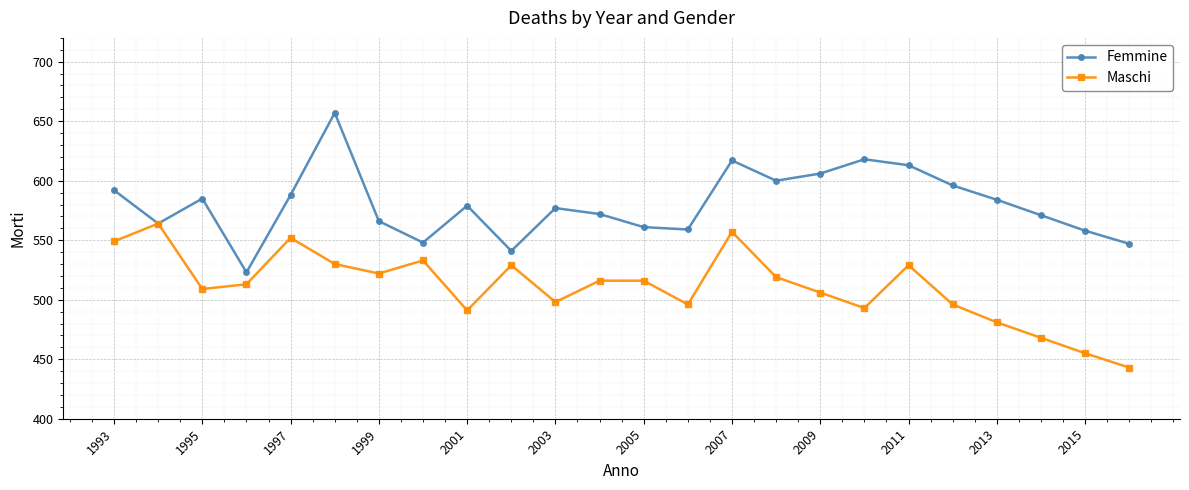

What is the maximum value shown in the chart?

657